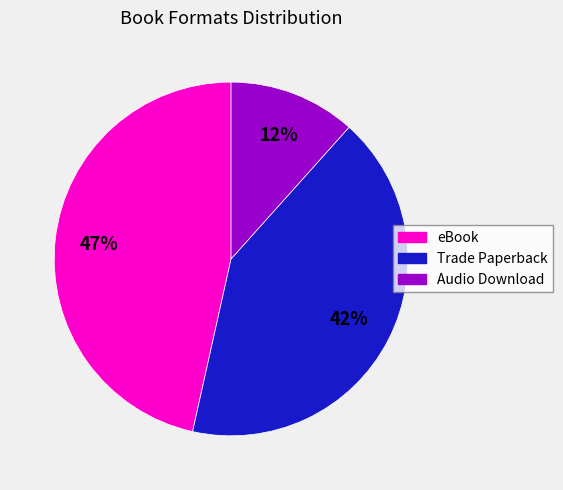

What is the ratio of the value at Audio Download to the value at Trade Paperback?

0.3